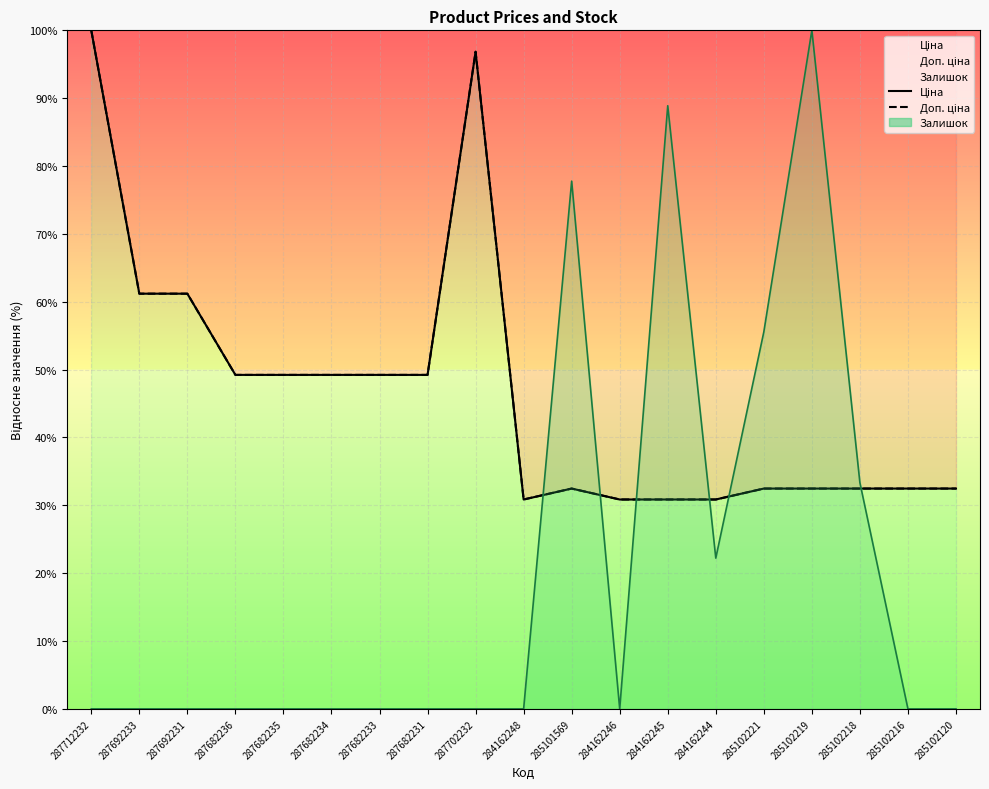

True or false: Доп. ціна and Ціна intersect in this chart.

False